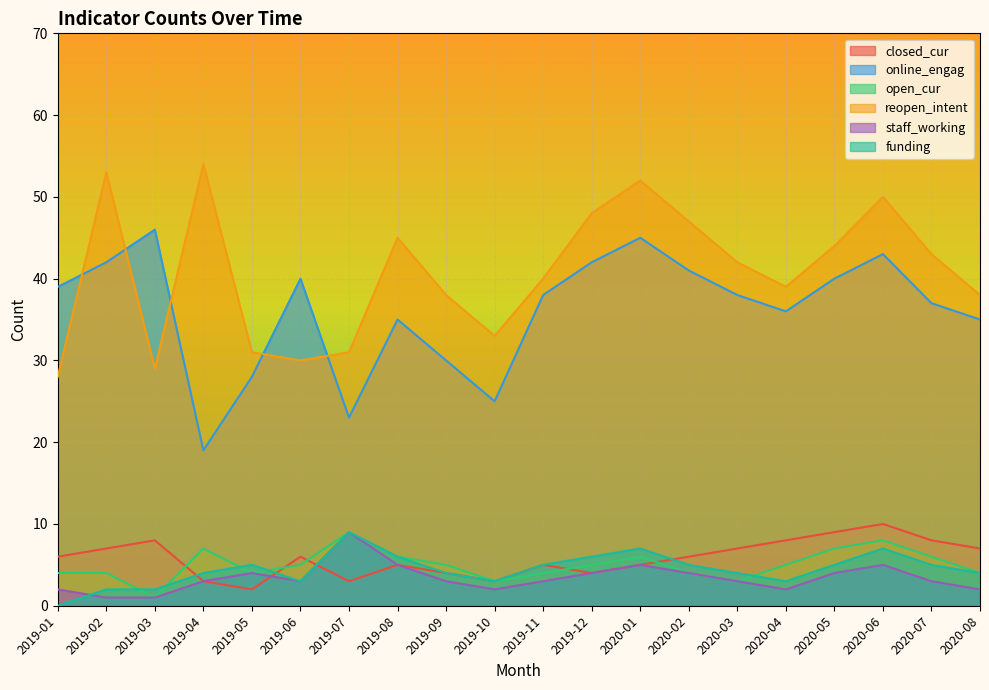

What is the lowest value of the closed_cur series?

2